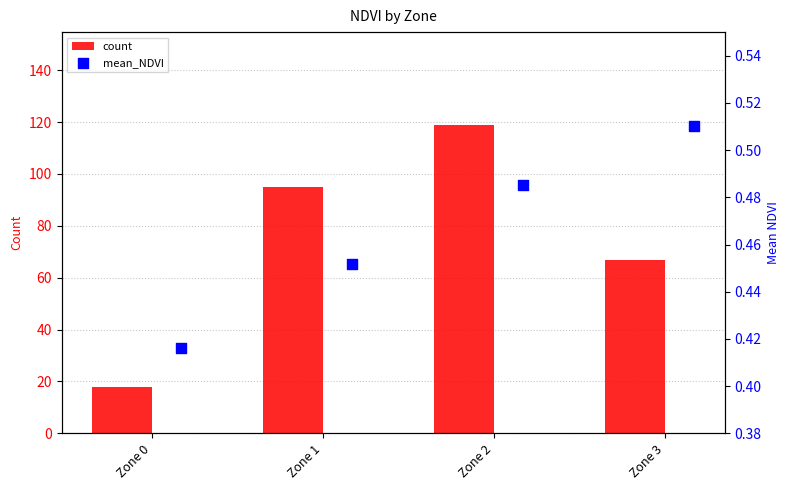

Which series has the largest total across all categories?

count